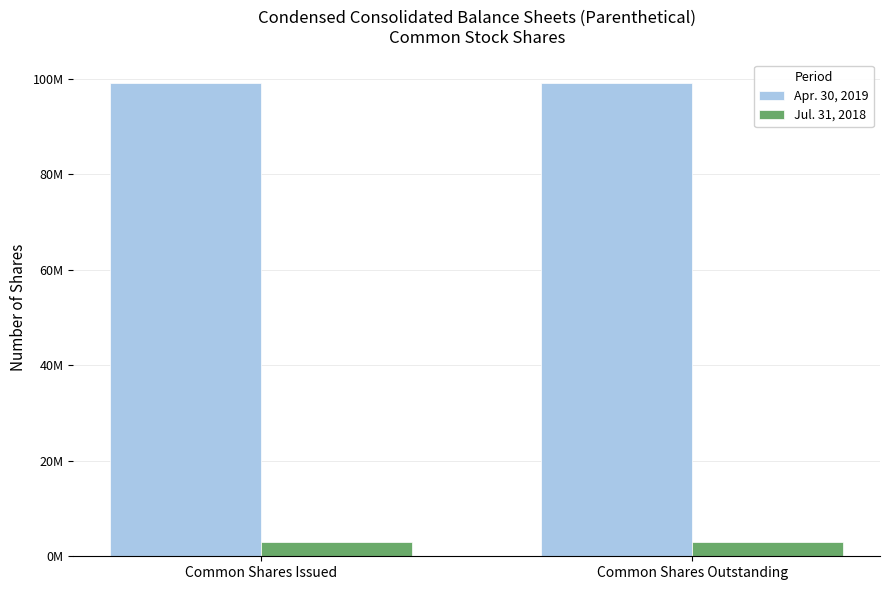

At which category is the sum across all series the highest?

Common Shares Issued